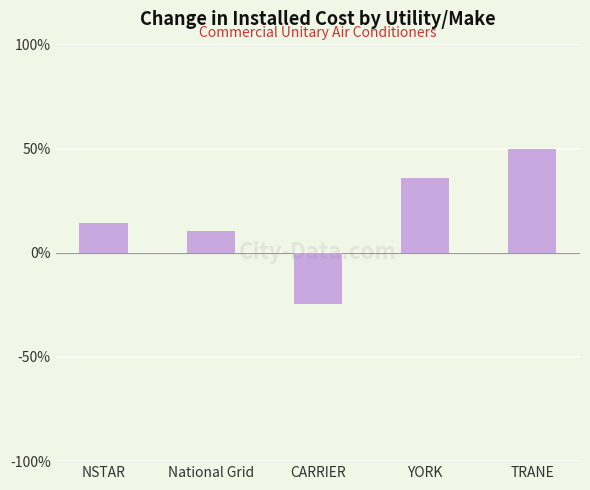

Rank the categories by value from lowest to highest.

CARRIER, National Grid, NSTAR, YORK, TRANE